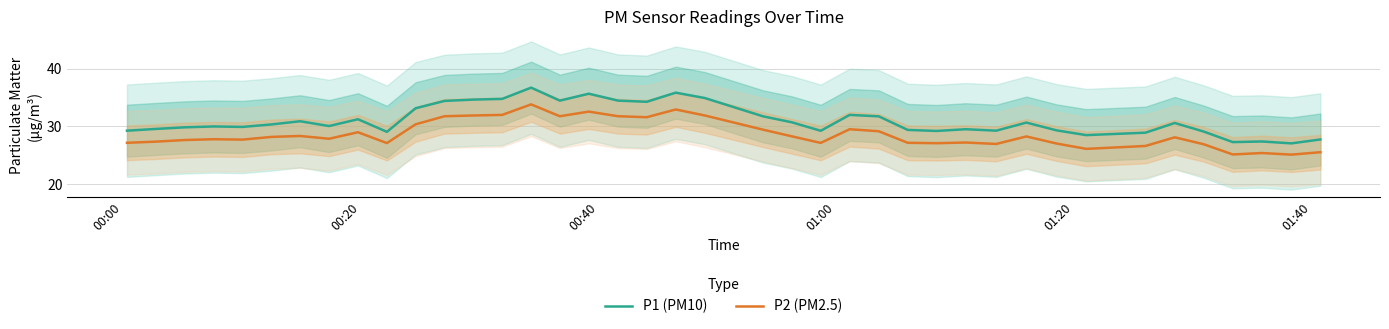

How many series are shown in this chart?

2